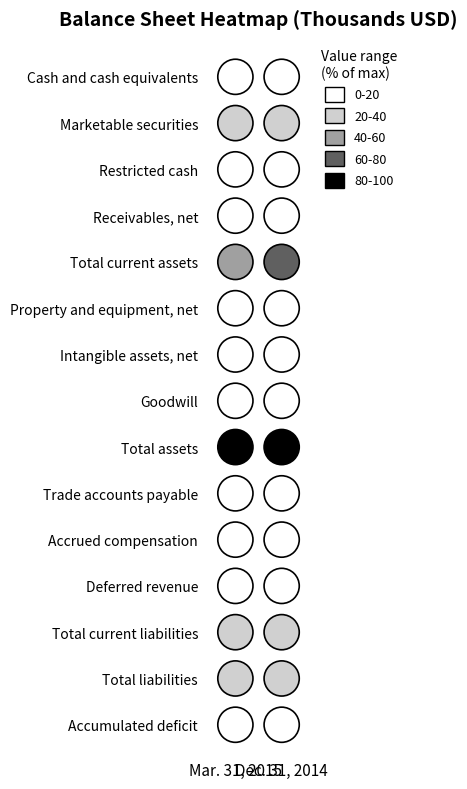

List the series in order of their peak value, lowest first.

Accumulated deficit, Property and equipment, net, Restricted cash, Trade accounts payable, Accrued compensation, Goodwill, Receivables, net, Deferred revenue, Cash and cash equivalents, Intangible assets, net, Total current liabilities, Total liabilities, Marketable securities, Total current assets, Total assets